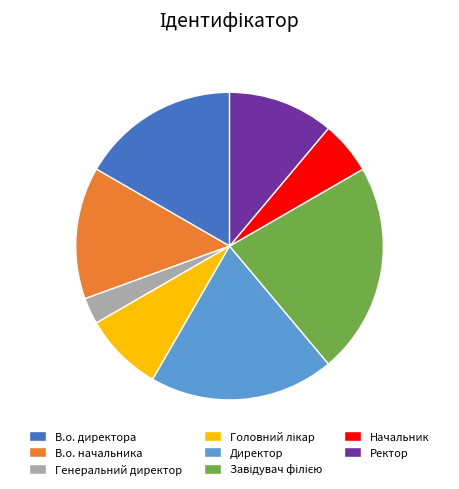

What is the ratio of the value at Начальник to the value at Ректор?

0.5